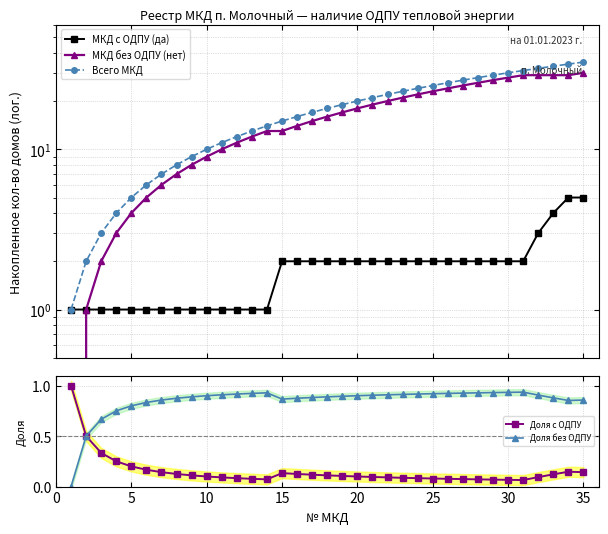

True or false: МКД без ОДПУ (нет) has more than 0 points higher than both neighbors.

False